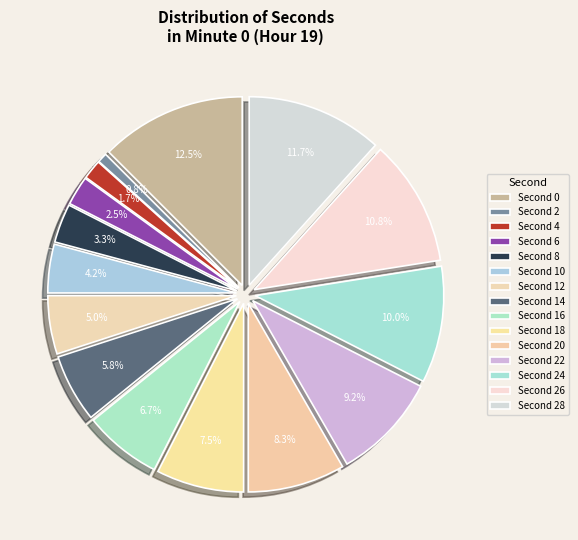

Is it true that 26 is 11% of the pie?

True